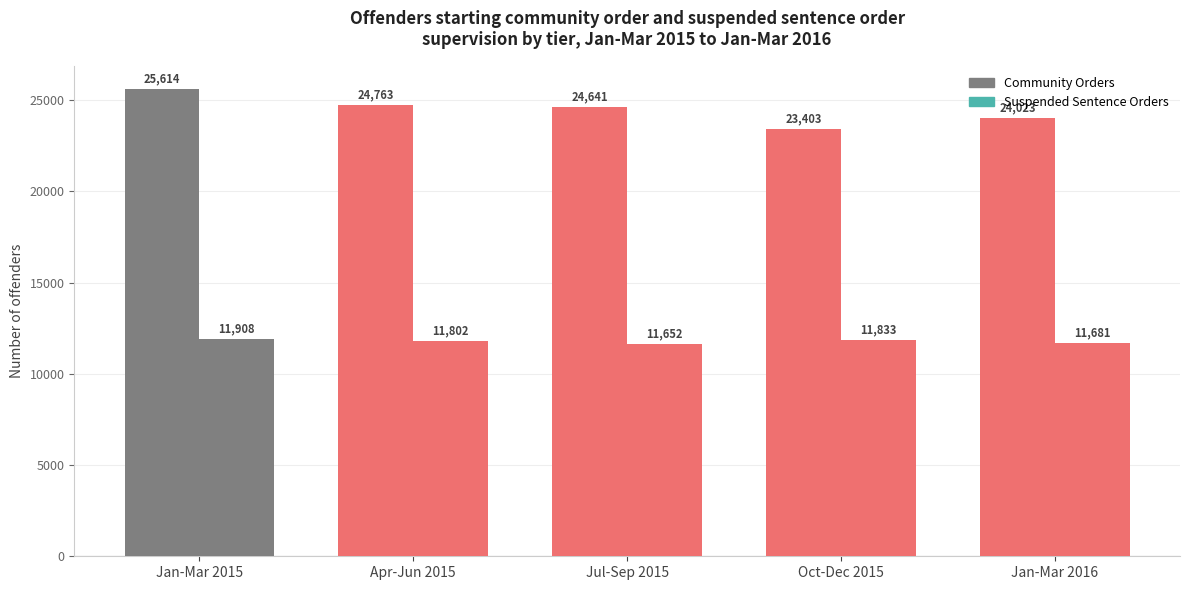

Between Apr-Jun 2015 and Jul-Sep 2015, which series saw the biggest shift?

Suspended Sentence Orders